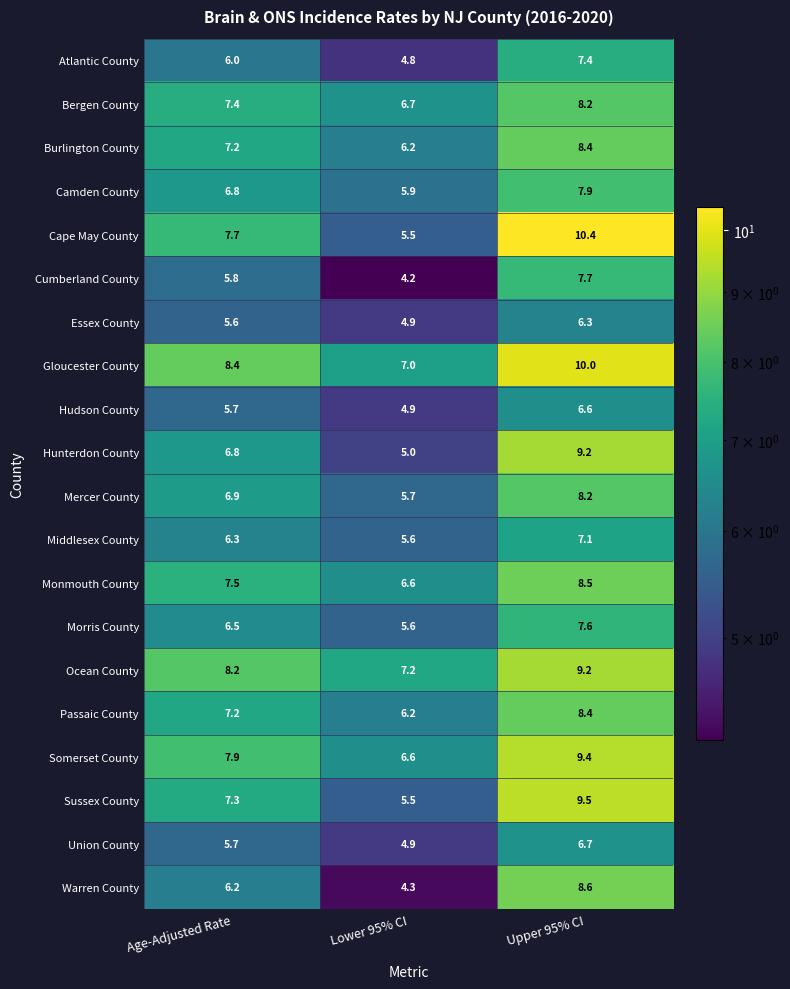

Where does the Essex County series first go above 5?

Age-Adjusted Rate